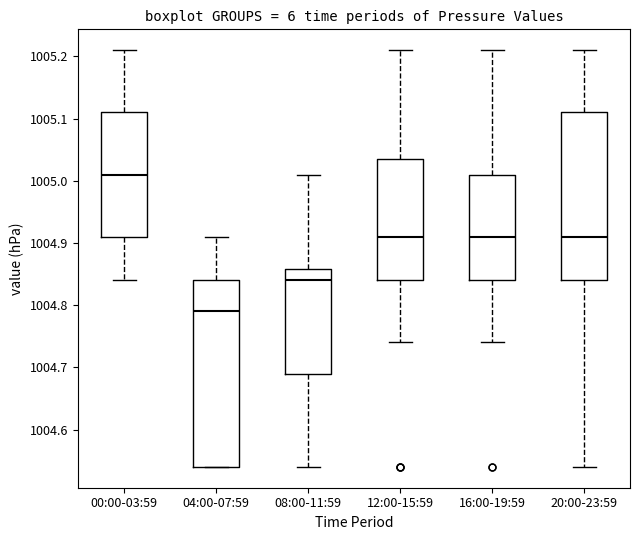

Reading left to right, transcribe this box plot: for each box, give where its median line is, the range the box spans, and where its two whiskers end, as read against the y-axis. The values are not printed on the chart, so give them approximately, as read against the axis.

00:00-03:59: median 1005.01, box 1004.91 to 1005.11, whiskers 1004.84 to 1005.21
04:00-07:59: median 1004.79, box 1004.54 to 1004.84, whiskers 1004.54 to 1004.91
08:00-11:59: median 1004.84, box 1004.69 to 1004.86, whiskers 1004.54 to 1005.01
12:00-15:59: median 1004.91, box 1004.84 to 1005.04, whiskers 1004.74 to 1005.21
16:00-19:59: median 1004.91, box 1004.84 to 1005.01, whiskers 1004.74 to 1005.21
20:00-23:59: median 1004.91, box 1004.84 to 1005.11, whiskers 1004.54 to 1005.21